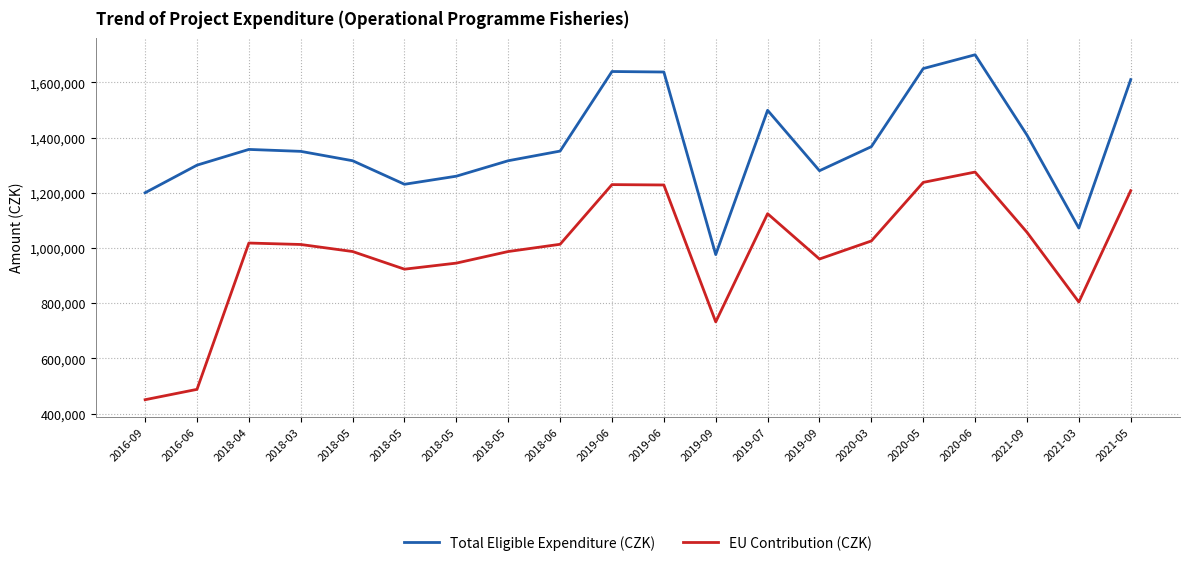

Between 2016-09 and 2018-05, which series saw the biggest shift?

EU Contribution (CZK)